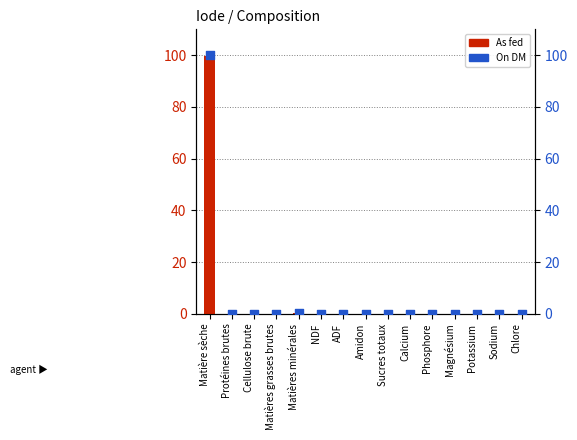

Which series has the widest spread of Y values?

On DM